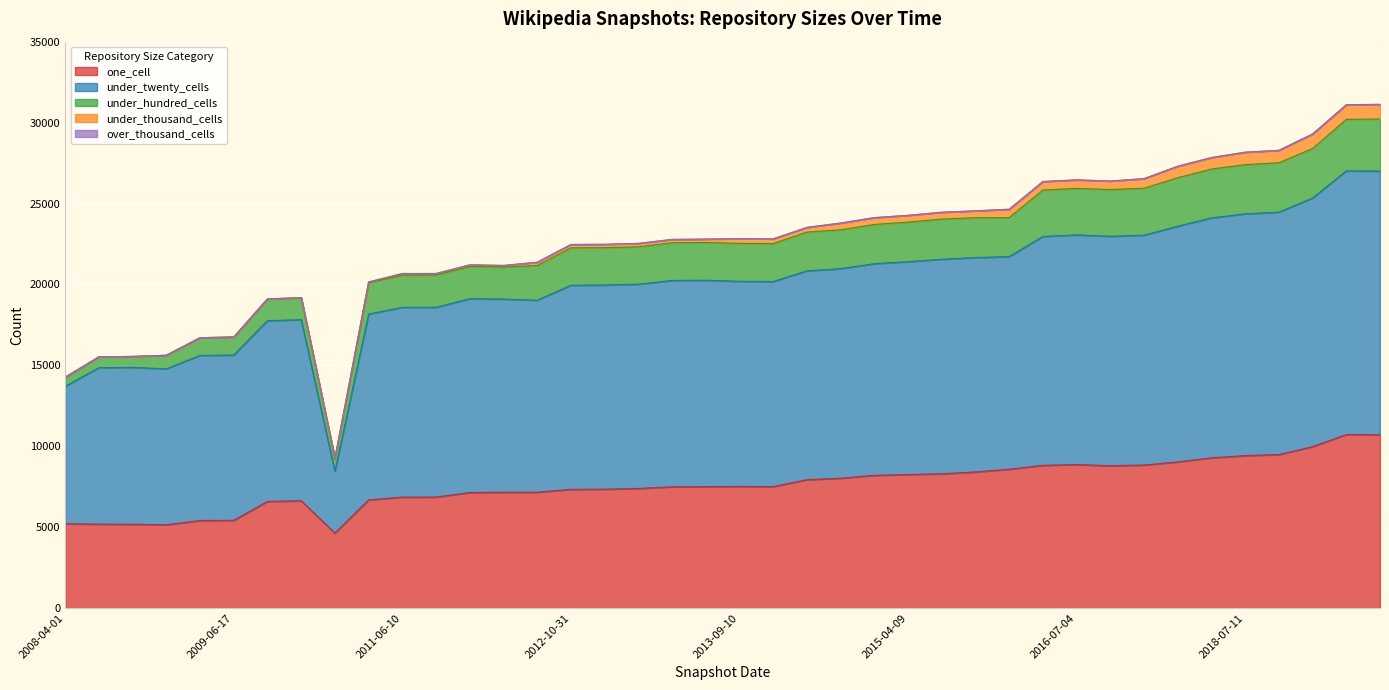

How many lines are shown in the chart?

5